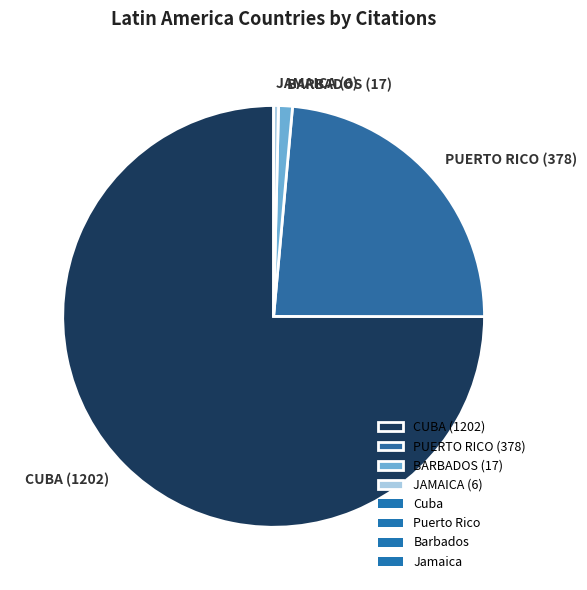

Is there any slice that represents more than half of the pie?

Yes